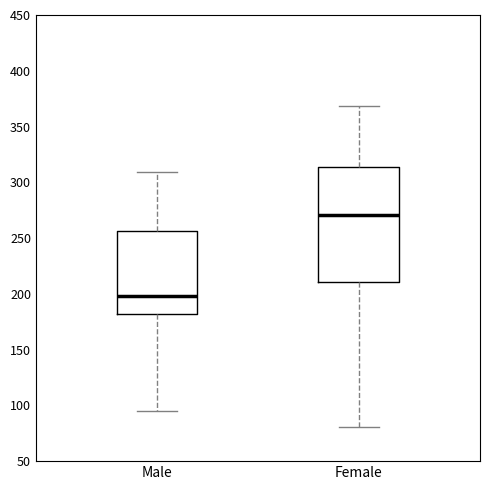

Reading left to right, read every box against the y-axis: the position of its median line, the range the box covers, and the ends of its whiskers. The values are not printed on the chart, so give them approximately, as read against the axis.

Male: median 200, box 180 to 255, whiskers 95 to 310
Female: median 270, box 210 to 315, whiskers 80 to 370